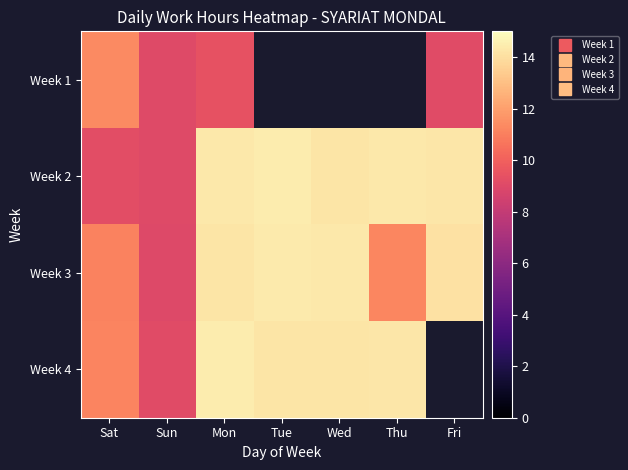

Where is Week 1 nearest to the value 10?

Mon